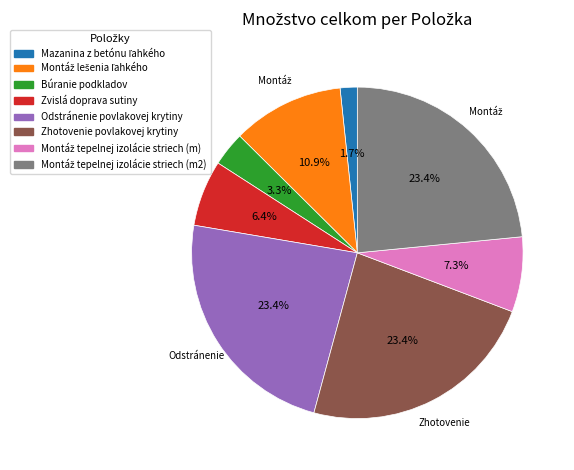

What portion of the pie excludes Zhotovenie povlakovej krytiny?

76.6%